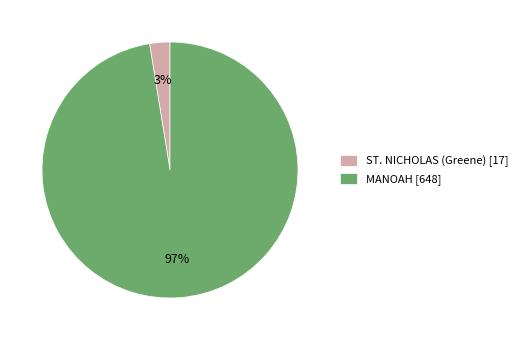

Is it true that MANOAH is 86% of the pie?

False